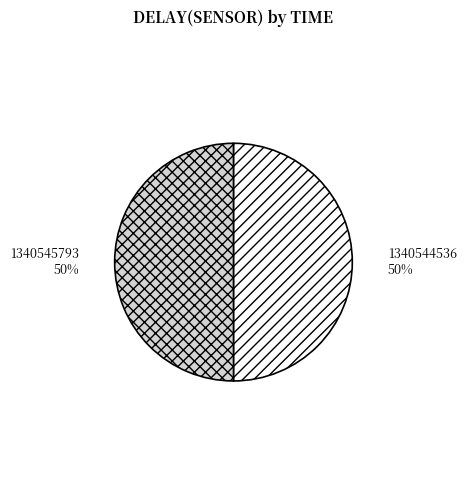

Do 1340544536 and 1340545793 together represent more than half of the pie?

Yes